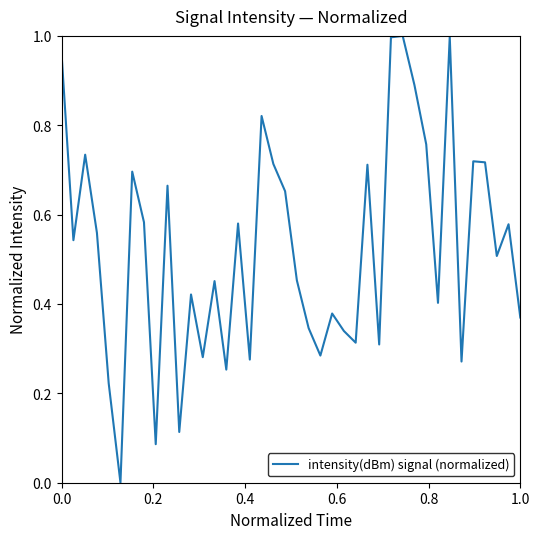

Does the chart display data point markers on the line(s)?

No